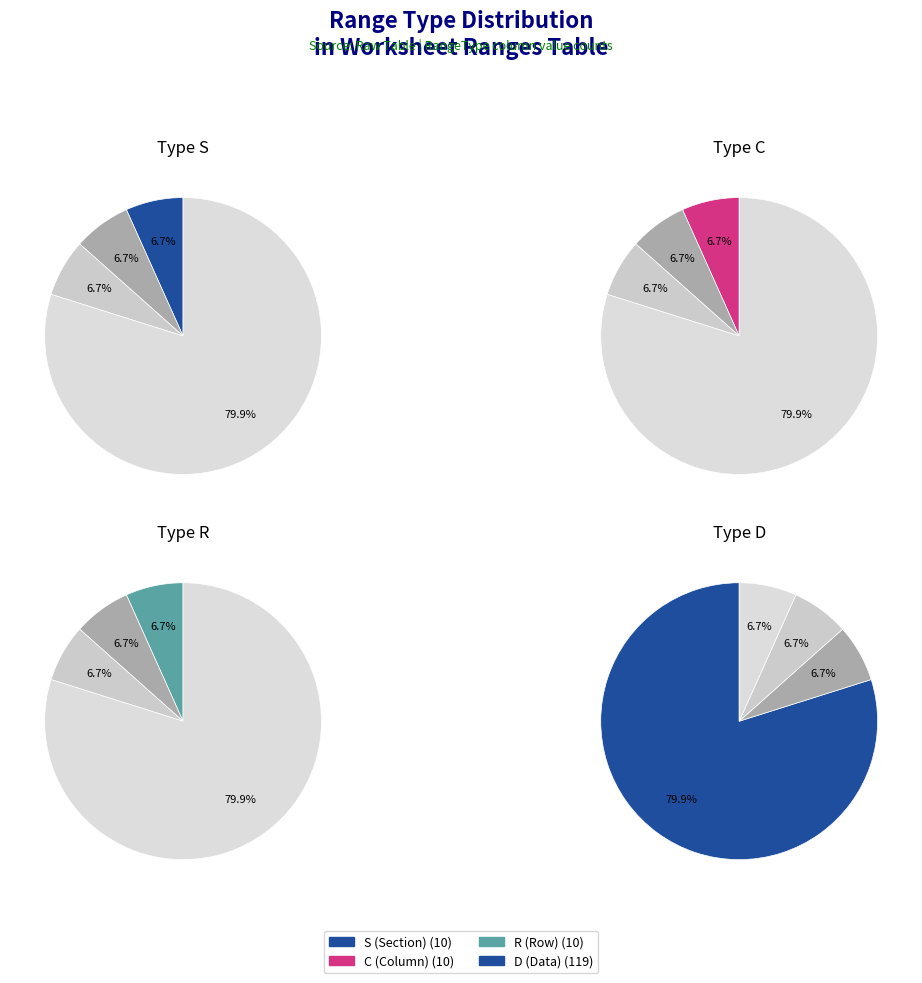

To the nearest percent, what percentage of the pie is D?

80%